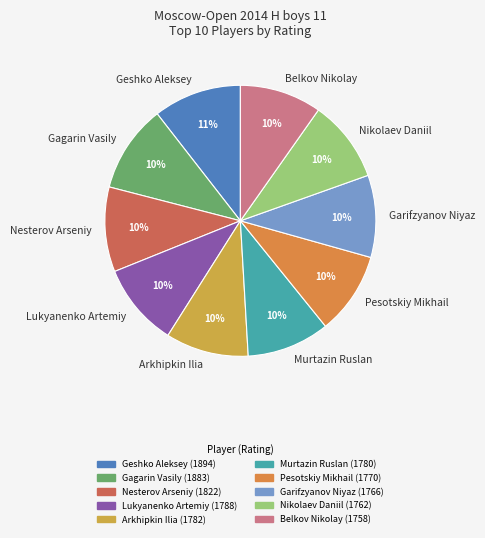

To the nearest percent, what is the difference between the largest and smallest slice percentages?

1%